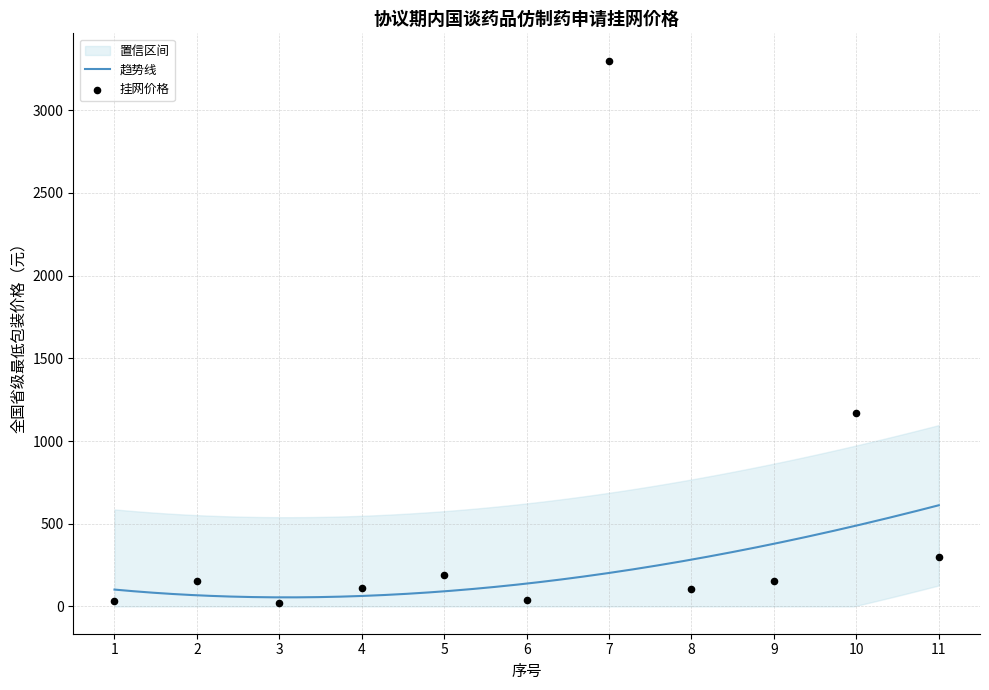

Between 5 and 2, which is larger?

5